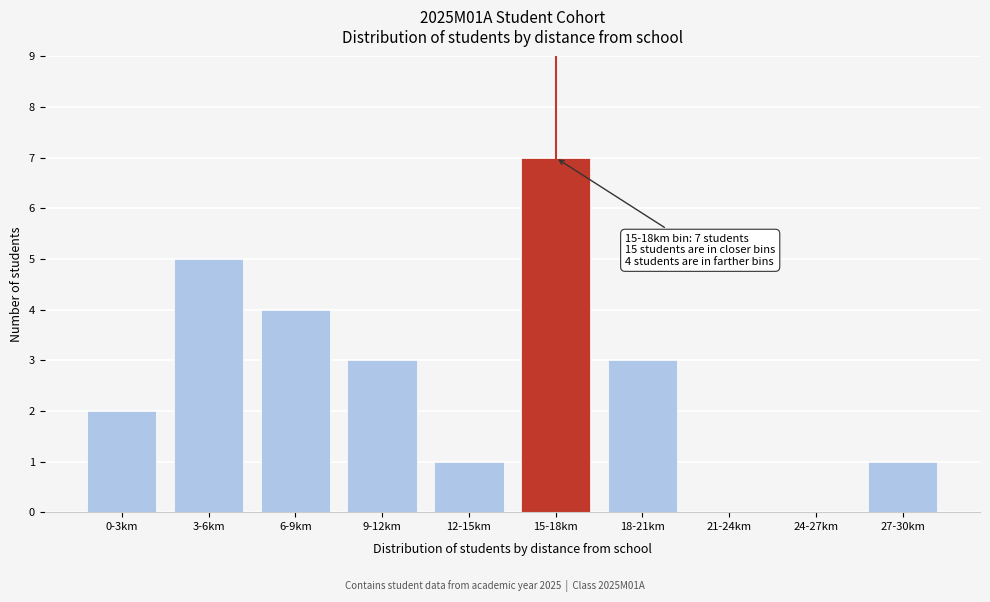

Reading right to left, what are all the values shown in this chart?

27-30km=1	24-27km=0	21-24km=0	18-21km=3	15-18km=7	12-15km=1	9-12km=3	6-9km=4	3-6km=5	0-3km=2